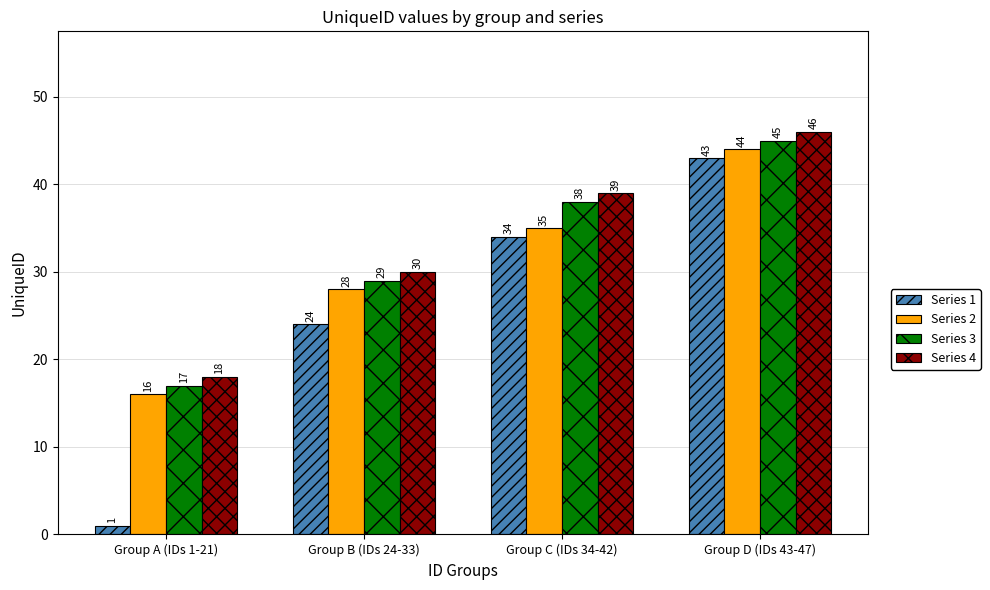

At which category is the sum across all series the highest?

Group D (IDs 43-47)